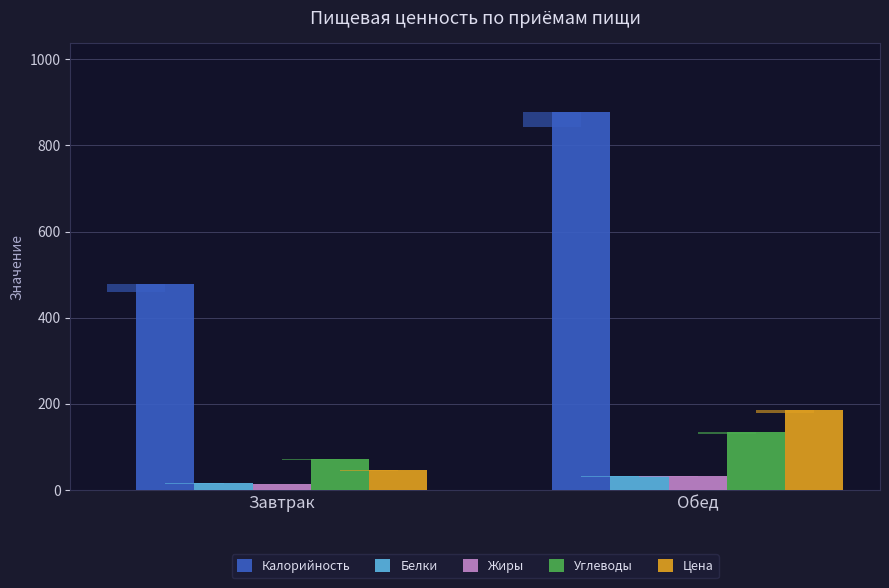

The value of Углеводы at Обед is 59.5. True or false?

False